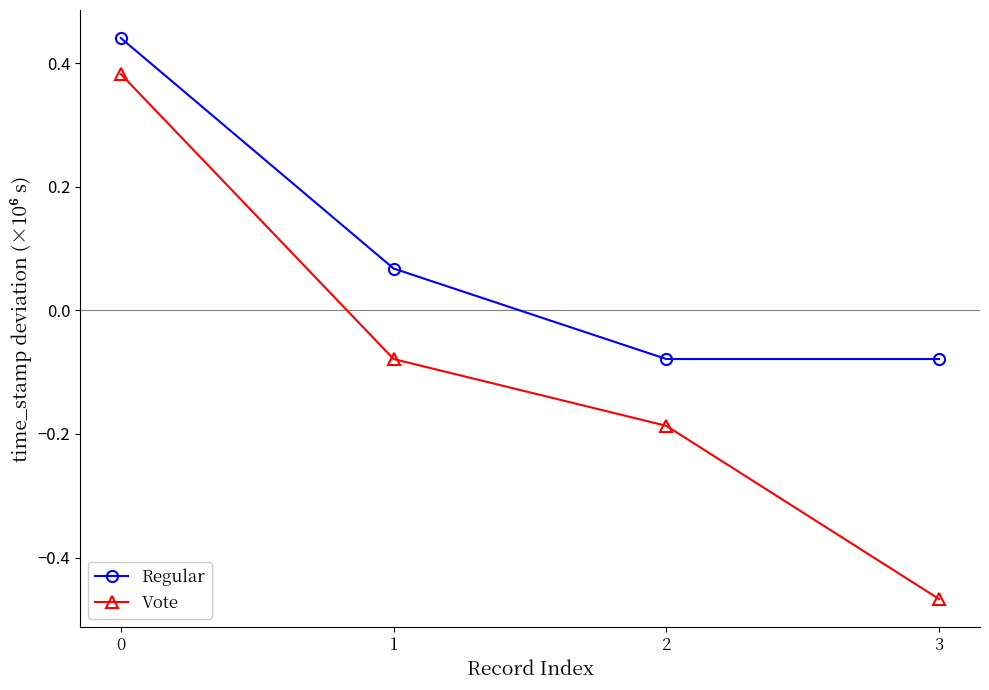

Is it true that Vote equals -0.6 at 3?

False